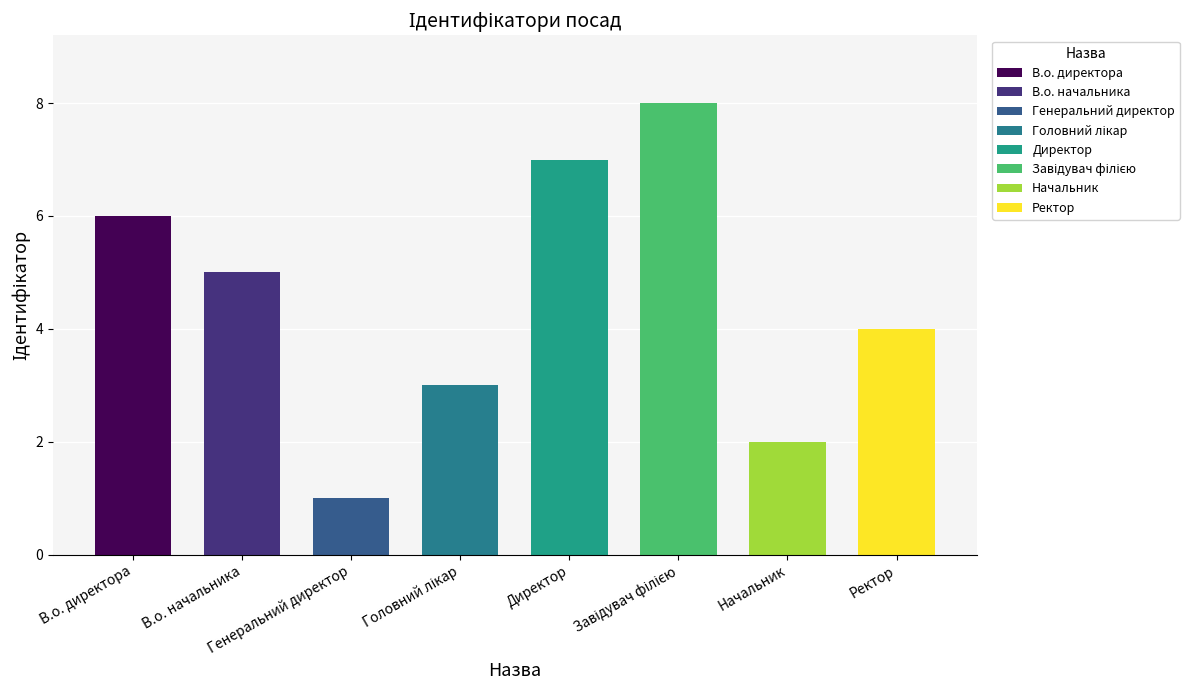

At which category does the chart reach its peak across all series?

Завідувач філією